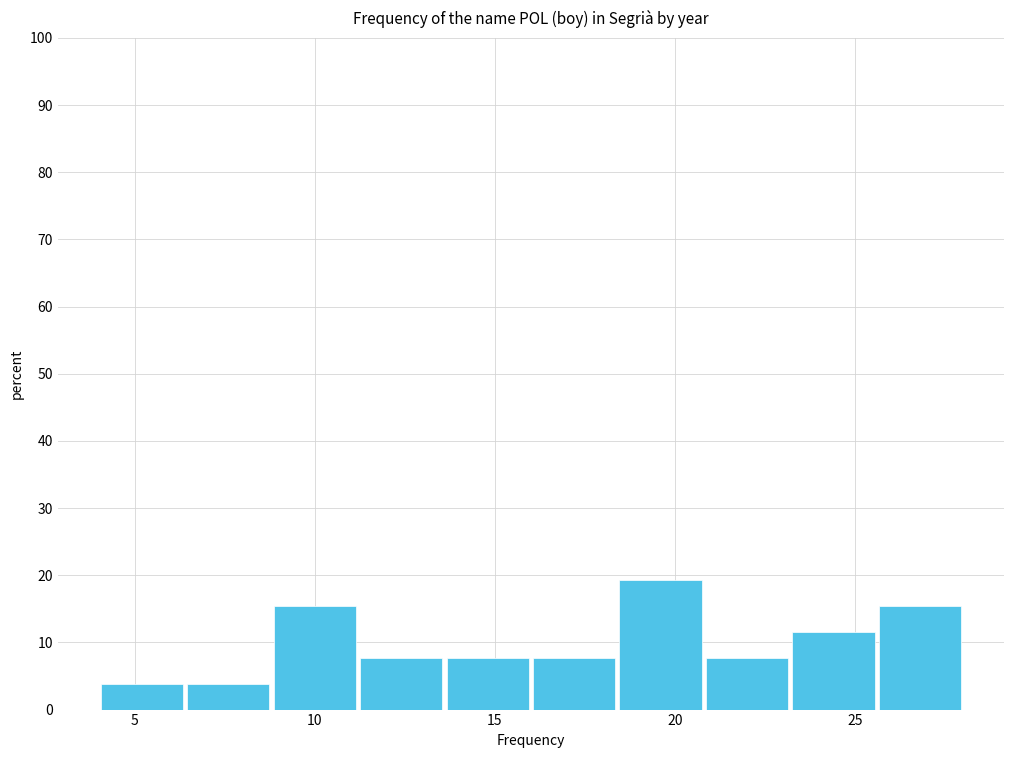

What is the height of the bar covering 16.0 to 18.4 on the x-axis? Neither the bar edges nor the heights are printed on the chart, so give them approximately, as read against the axes.

8